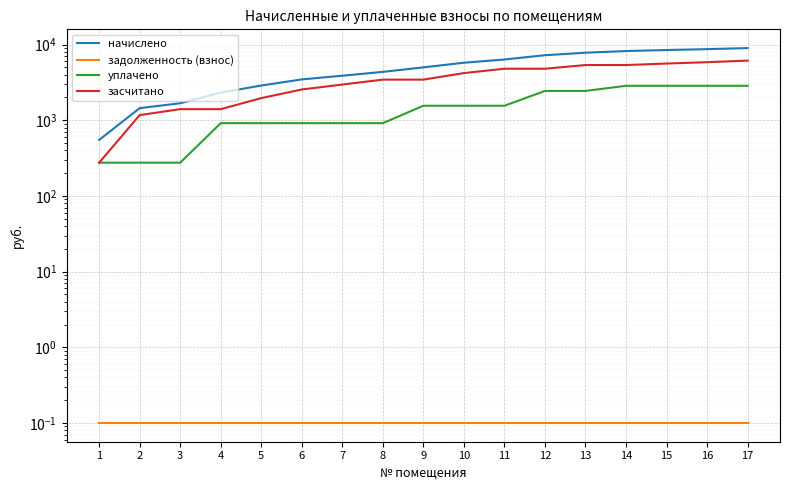

True or false: засчитано and уплачено cross at least once.

False